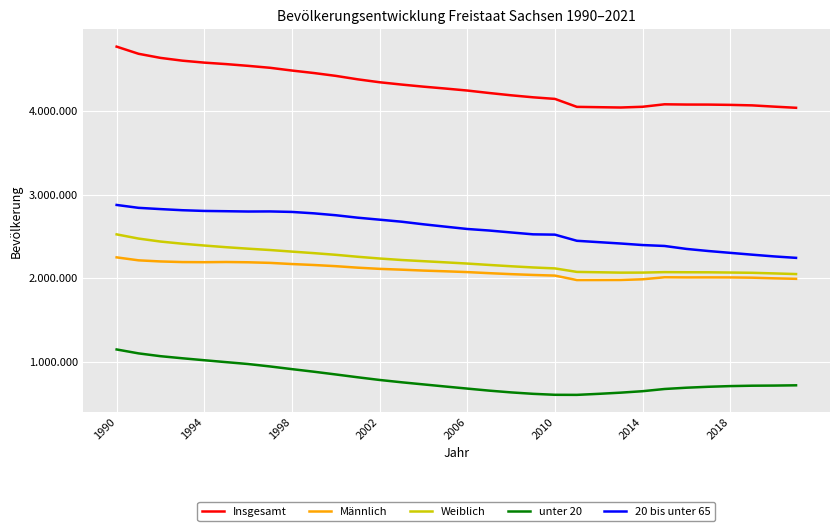

Is this an area chart (filled region under the line)?

No